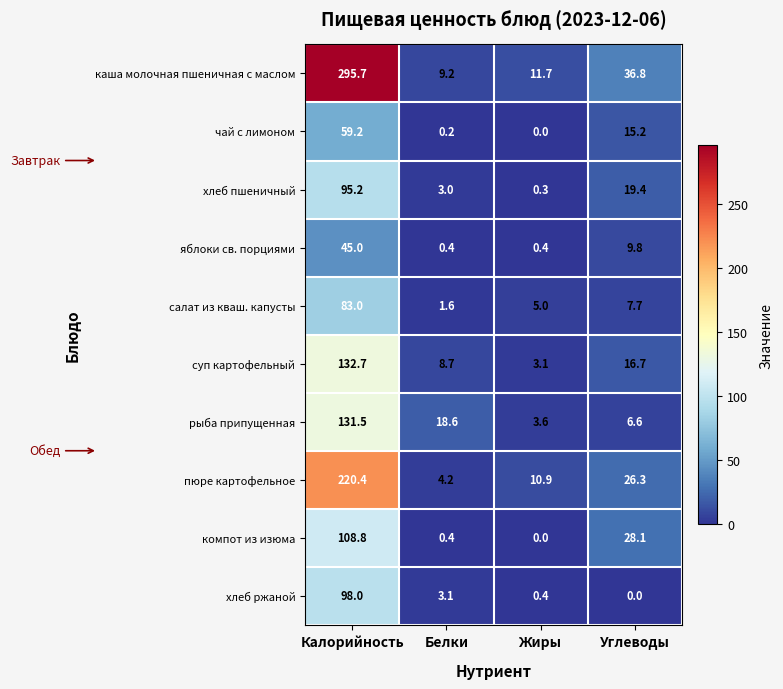

List the series in order of their peak value, lowest first.

яблоки св. порциями, чай с лимоном, салат из кваш. капусты, хлеб пшеничный, хлеб ржаной, компот из изюма, рыба припущенная, суп картофельный, пюре картофельное, каша молочная пшеничная с маслом